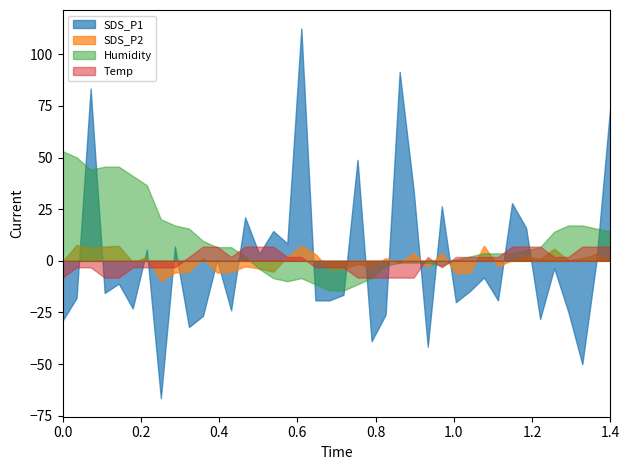

What is the smallest value displayed?

-66.6